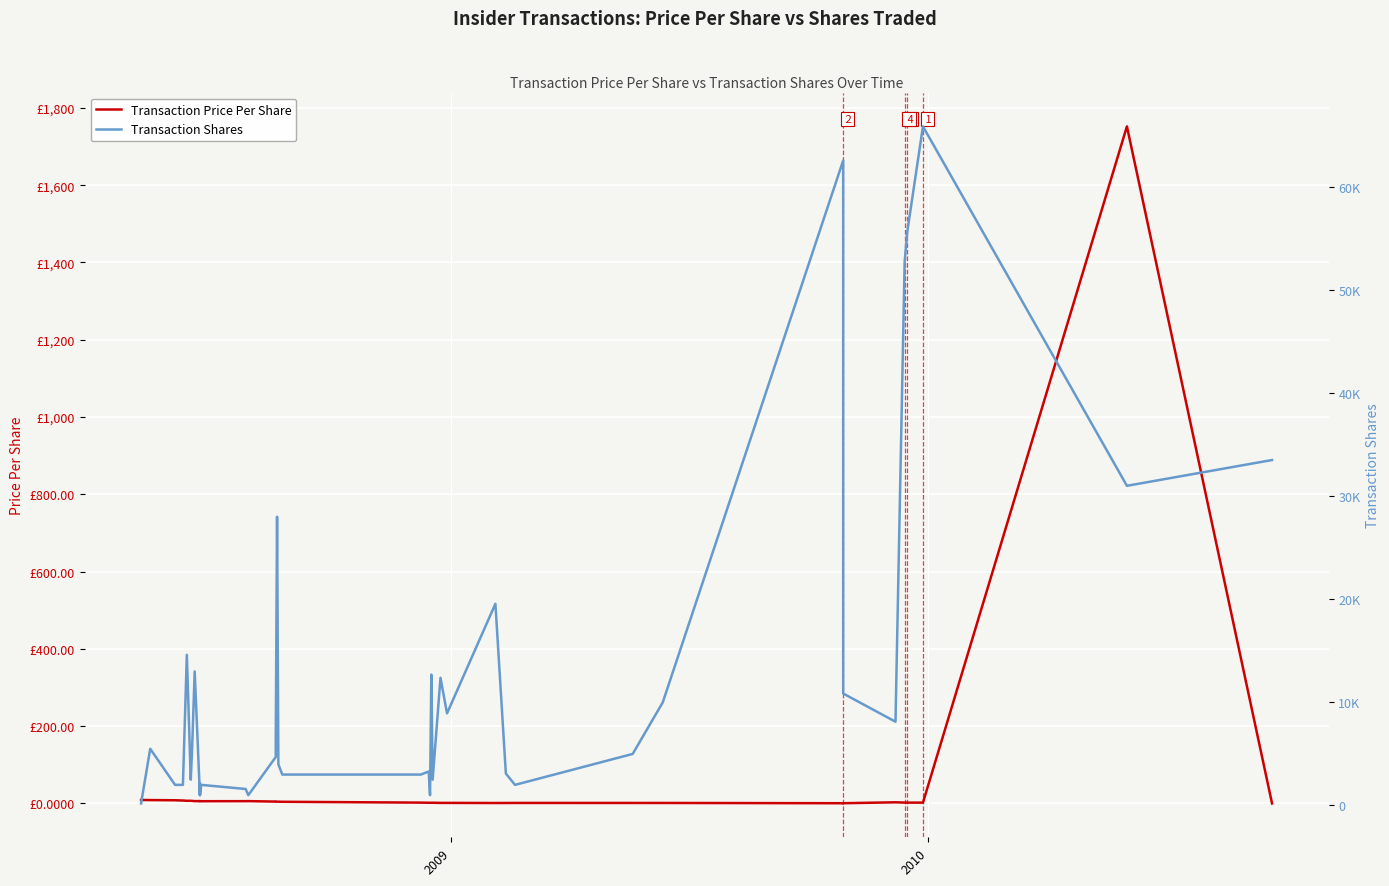

Is the value of Transaction Price Per Share at 24 greater than the value of Transaction Shares at 31?

No